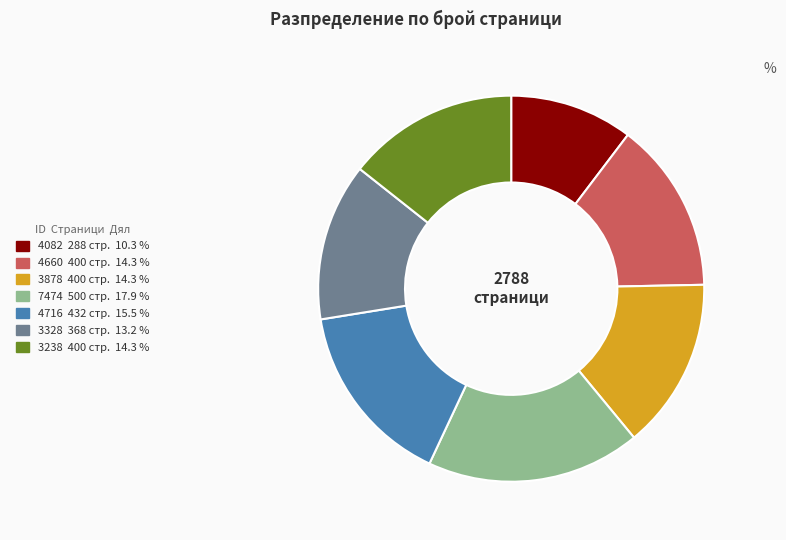

Is there any slice that represents more than half of the pie?

No